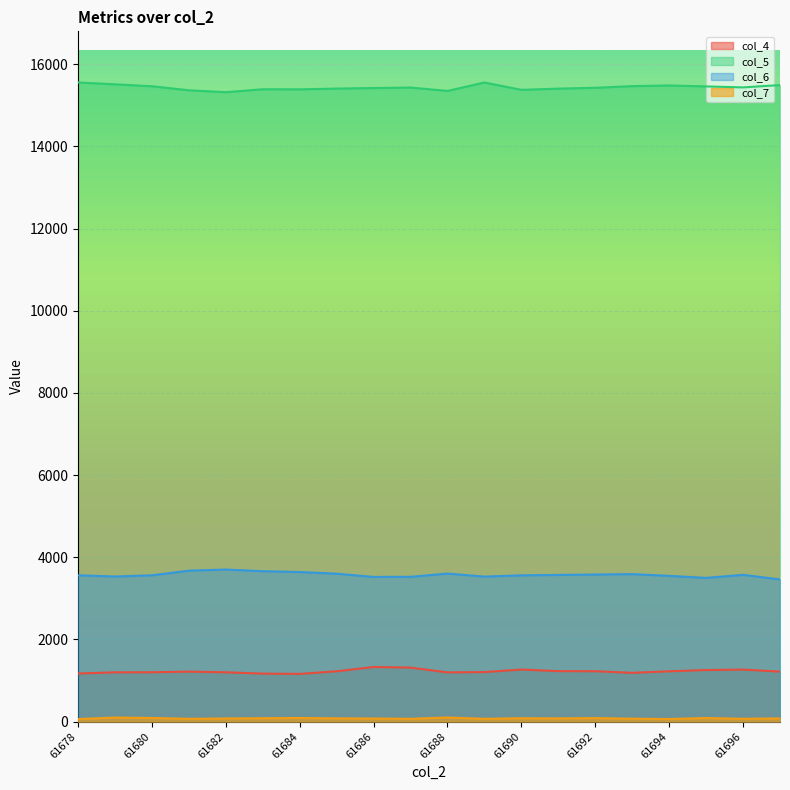

What is the approximate value of col_6 at 61691?

3571